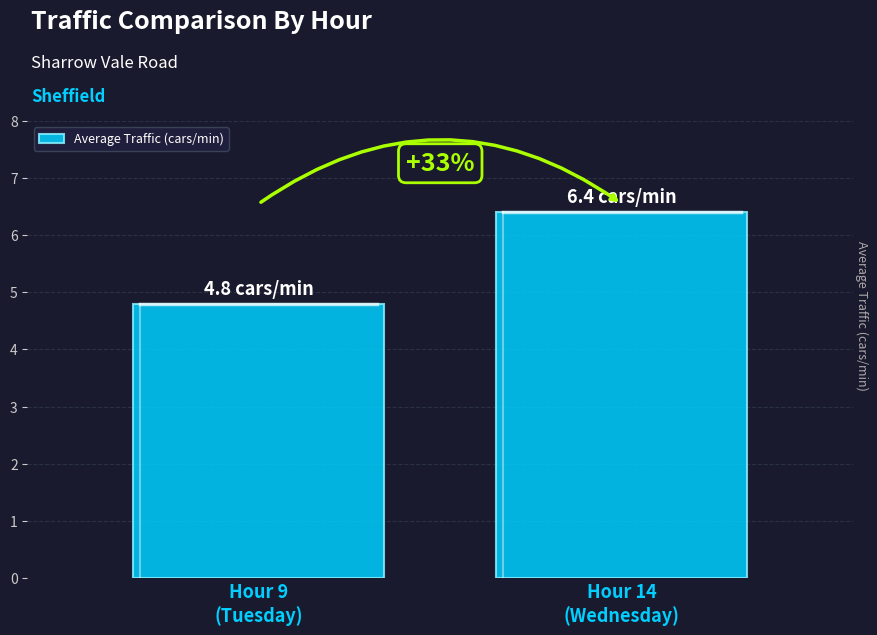

What is the label of the 2nd bar from the right?

Hour 9
(Tuesday)